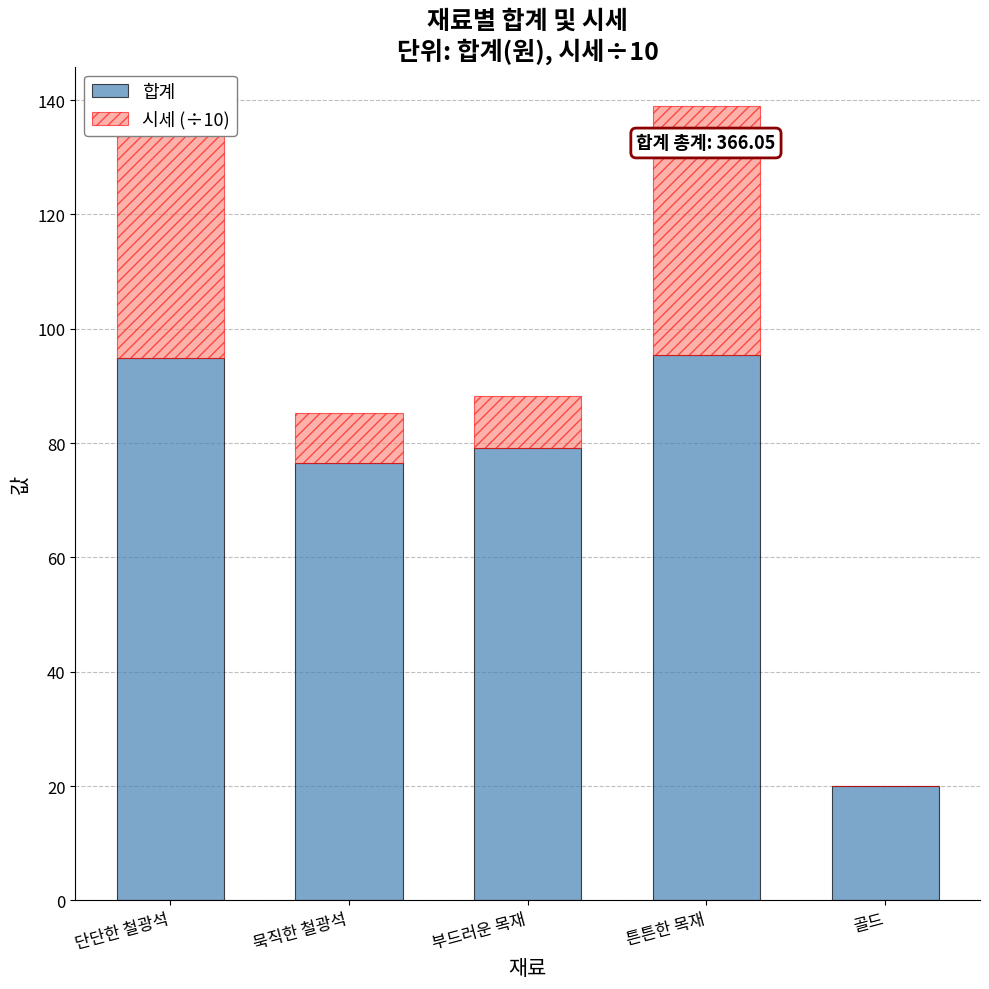

Are the bars horizontal?

No